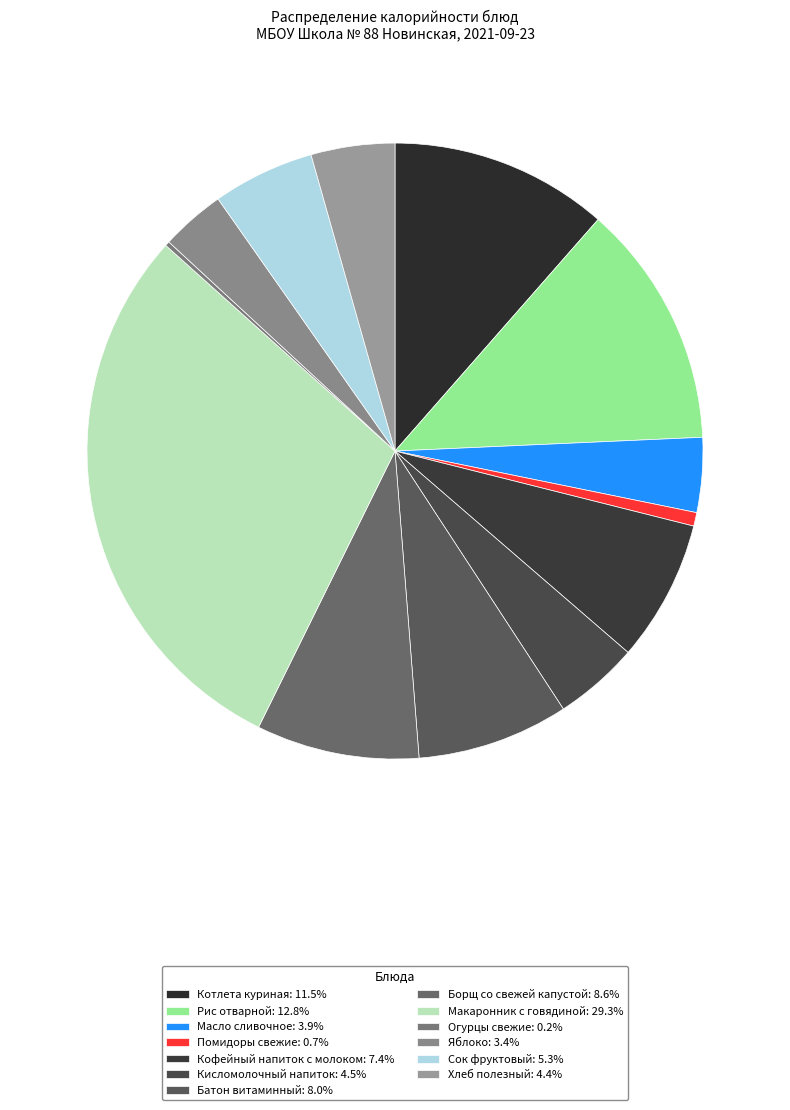

What is the largest slice in the pie chart?

Макаронник с говядиной